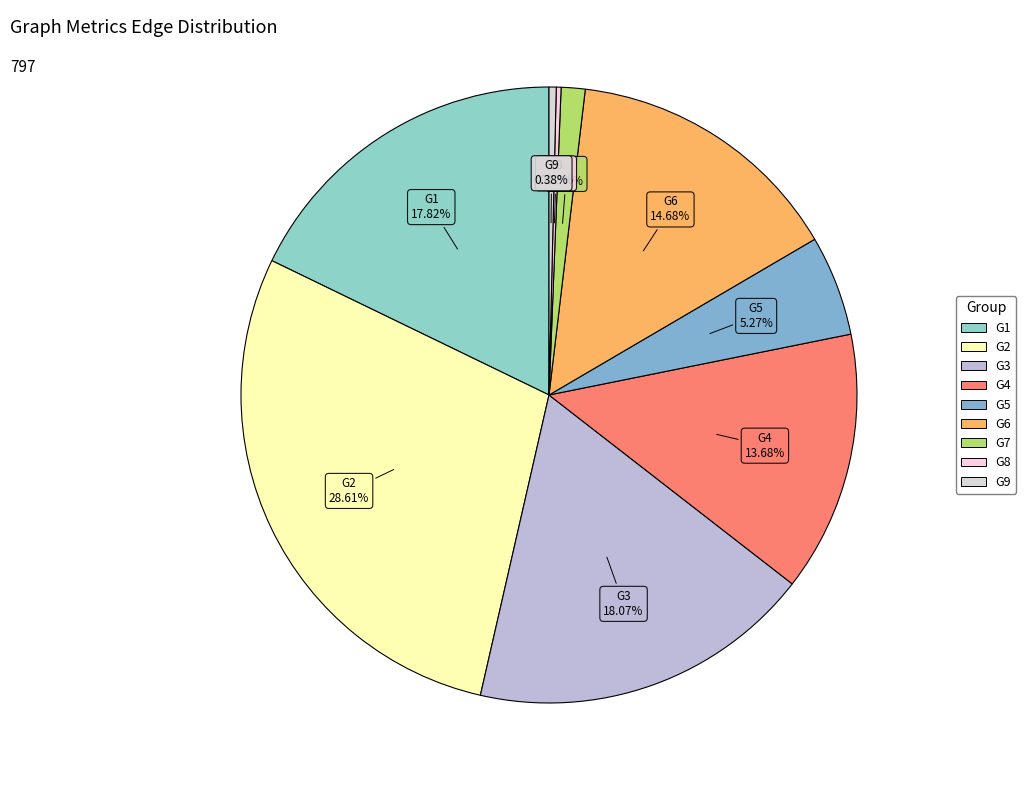

Approximately how many times larger is the value at G3 compared to G5?

3.4